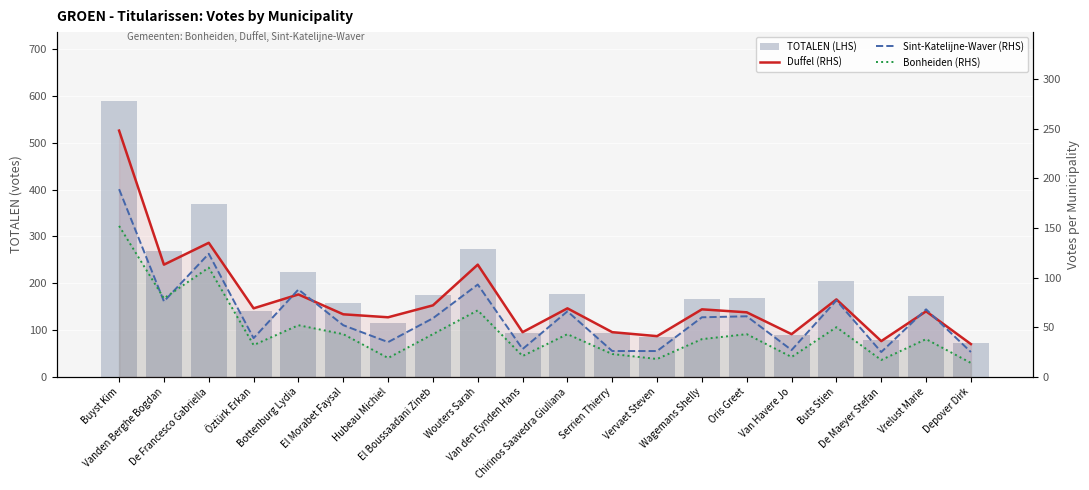

Is it true that Duffel (RHS) equals 63 at El Morabet Faysal?

True